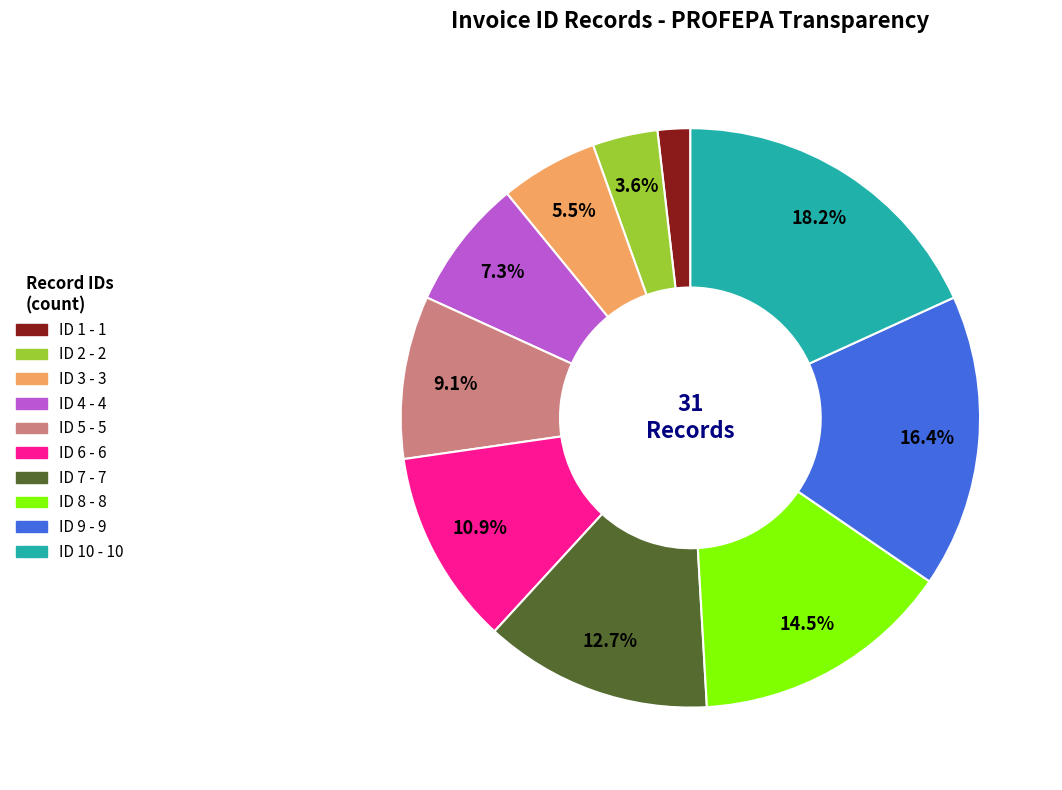

Is there any slice that represents more than half of the pie?

No